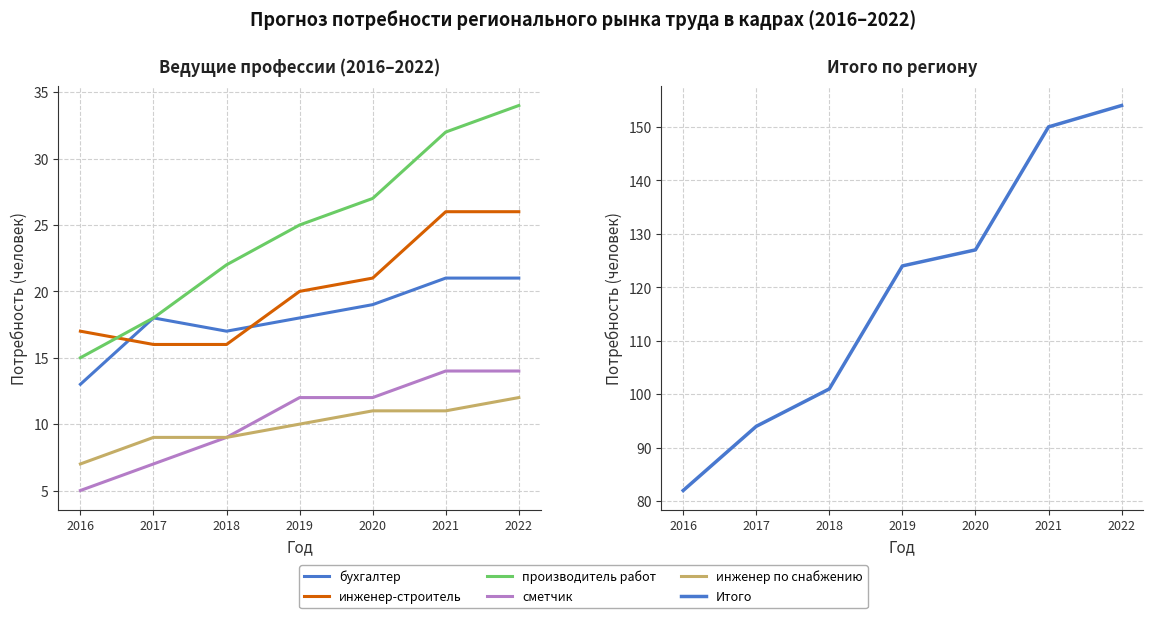

Where does the инженер-строитель series first go above 20?

2020